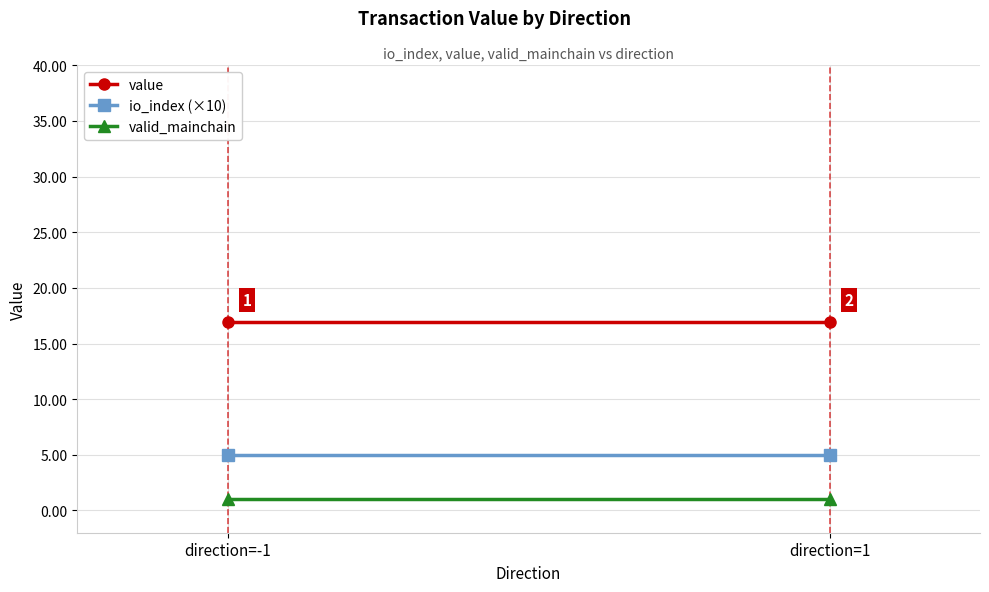

Reading left to right, extract all data points from this chart.

value: 16.9	16.9
io_index (×10): 5.0	5.0
valid_mainchain: 1.0	1.0